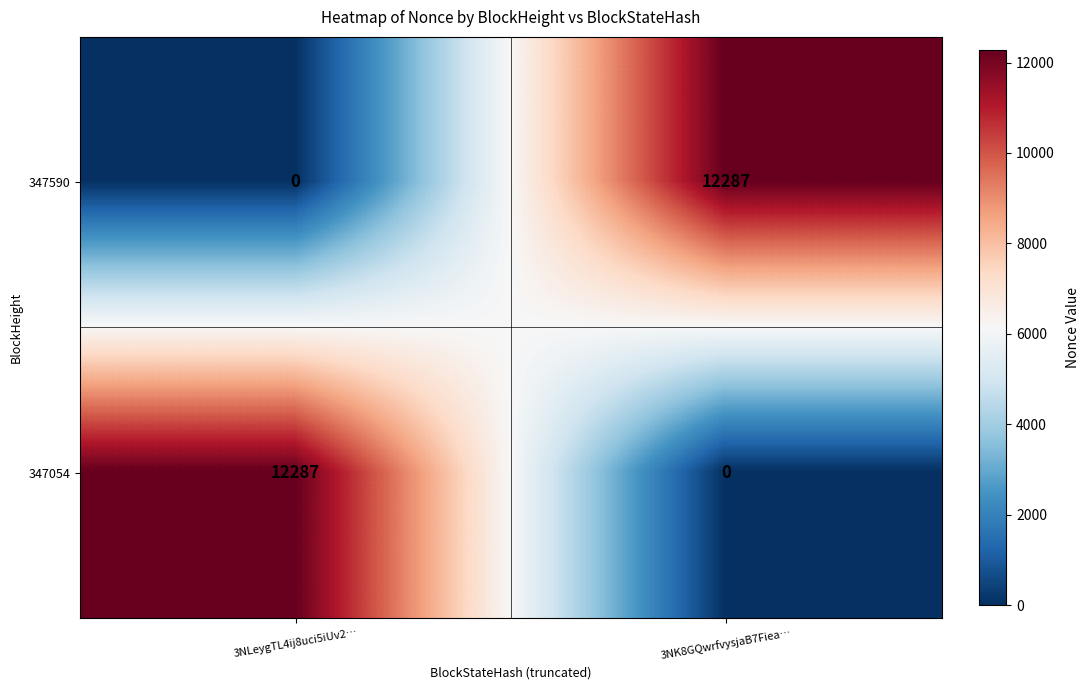

What is the difference between the maximum and minimum values in the 347590 series?

12287